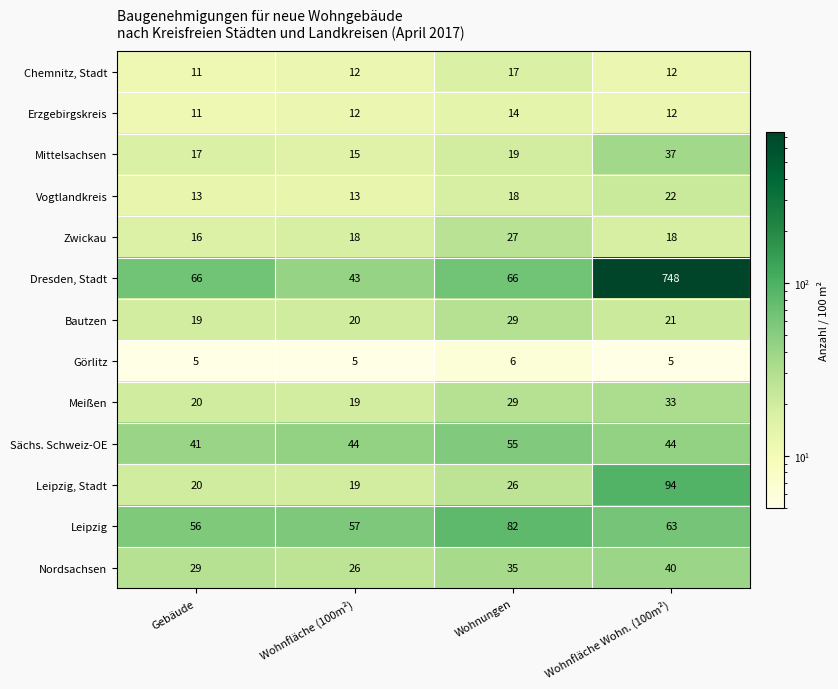

What is the smallest value displayed?

5